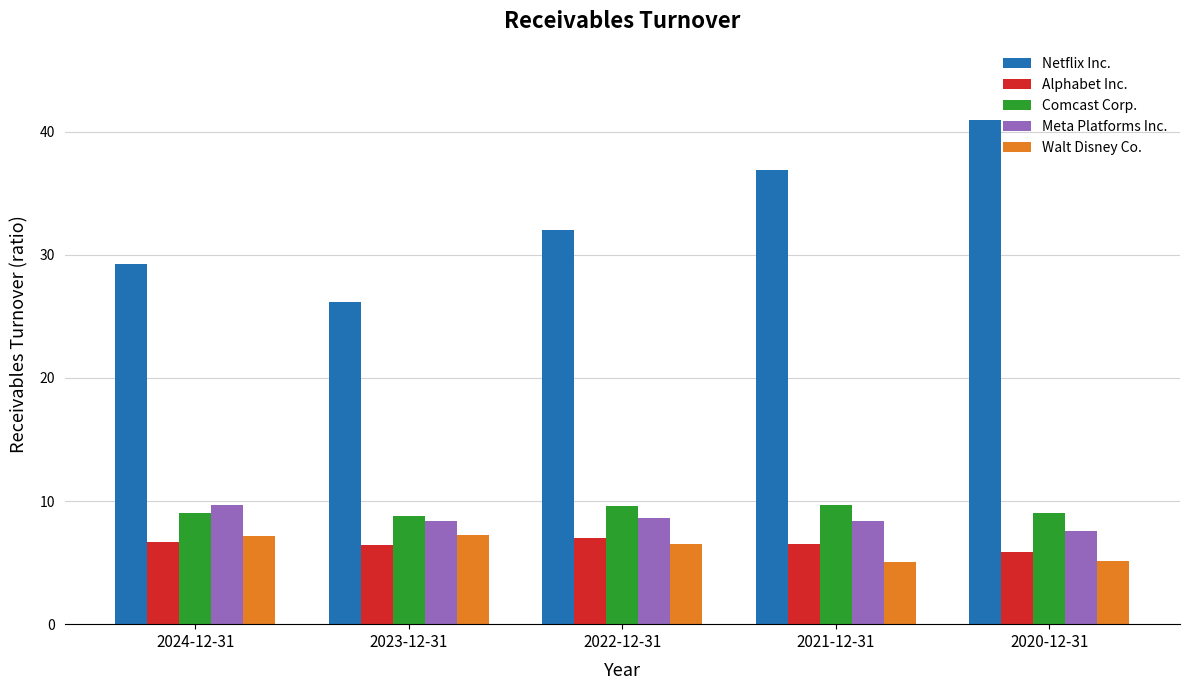

The value of Comcast Corp. at 2021-12-31 is 4.2. True or false?

False